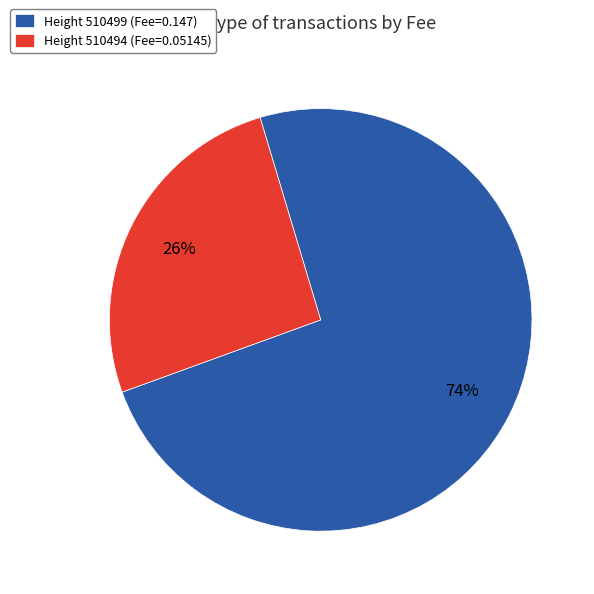

To the nearest percent, what is the difference between the largest and smallest slice percentages?

48%